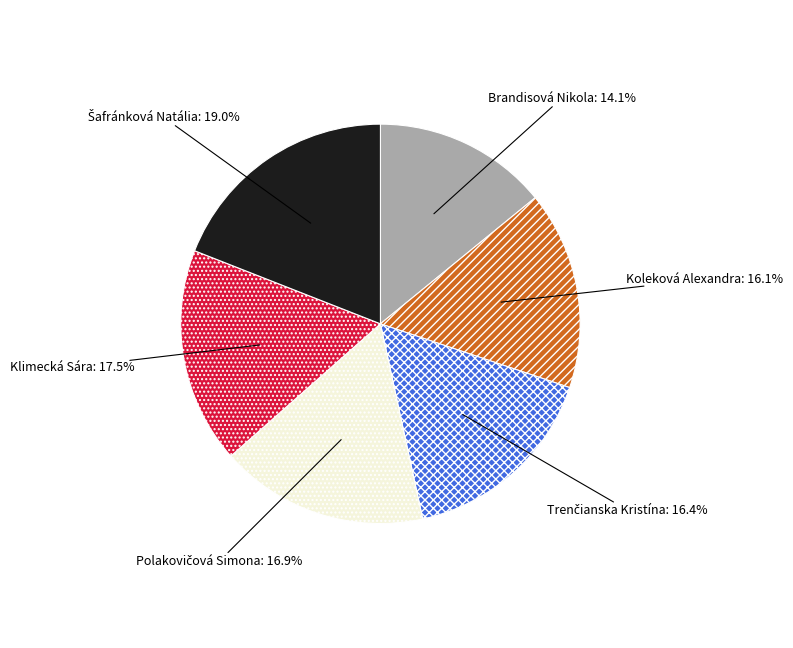

Which category has the smallest portion of the pie?

Brandisová Nikola